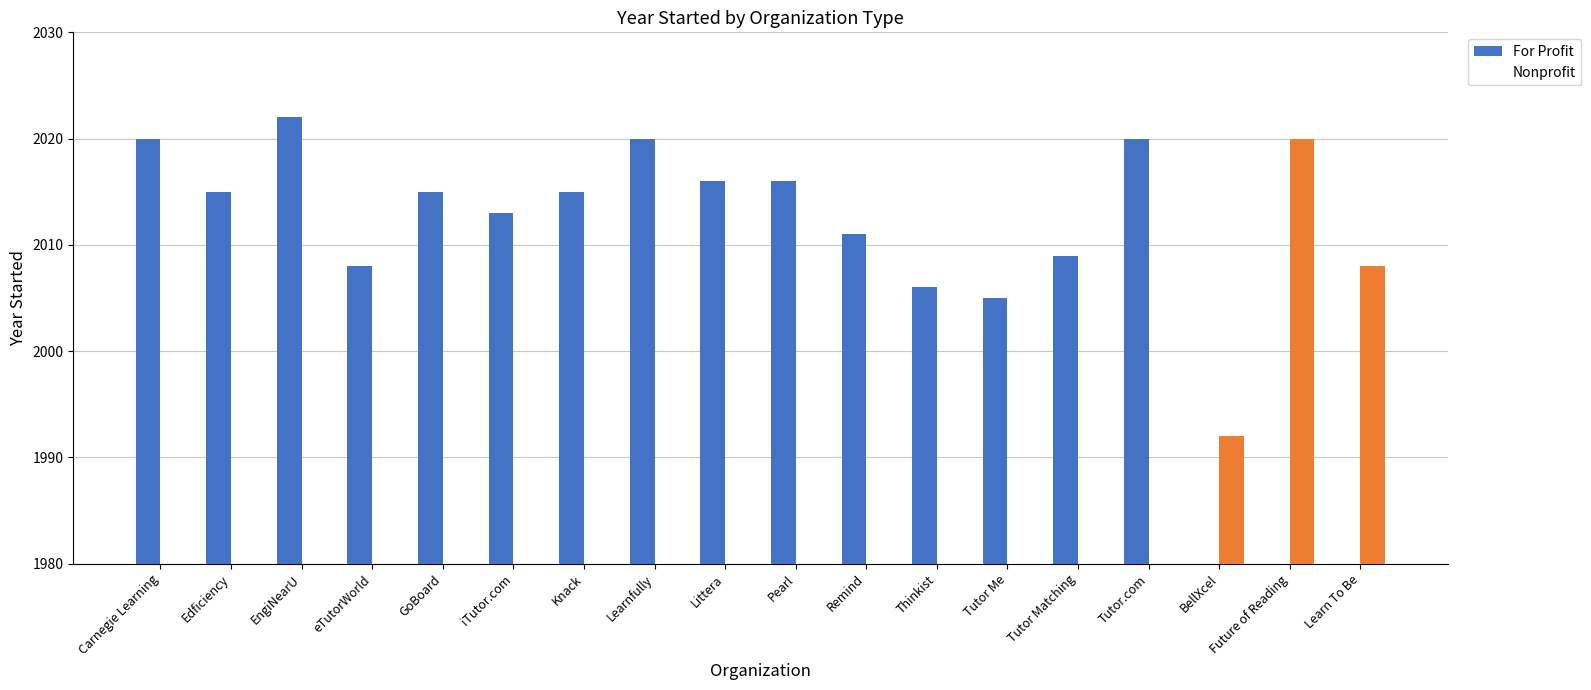

At which category is the sum across all series the highest?

EngiNearU